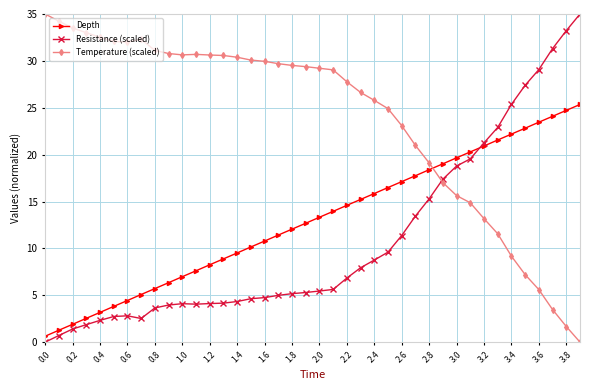

Which series has the largest total across all categories?

Temperature (scaled)